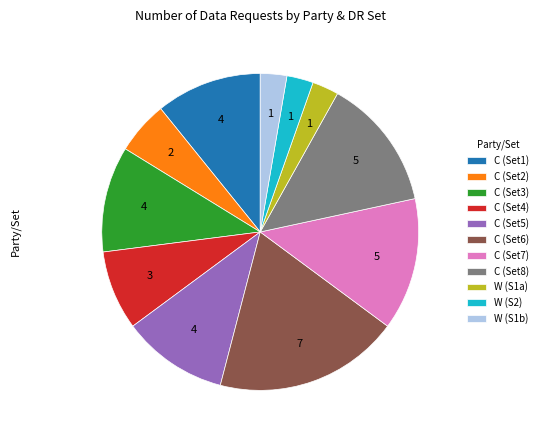

Combined, do C (Set4) and C (Set5) account for over 50%?

No